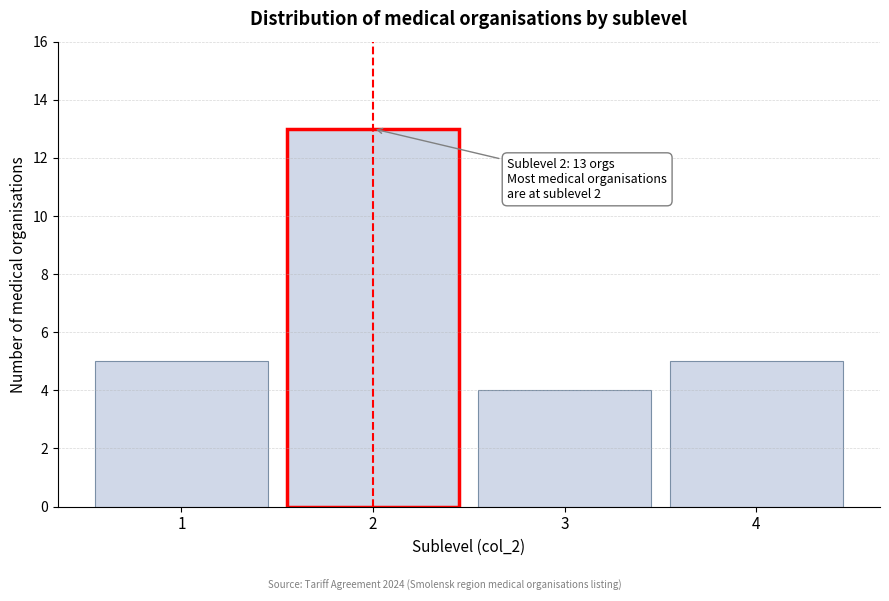

Which range on the x-axis has the tallest bar?

1.5 to 2.5